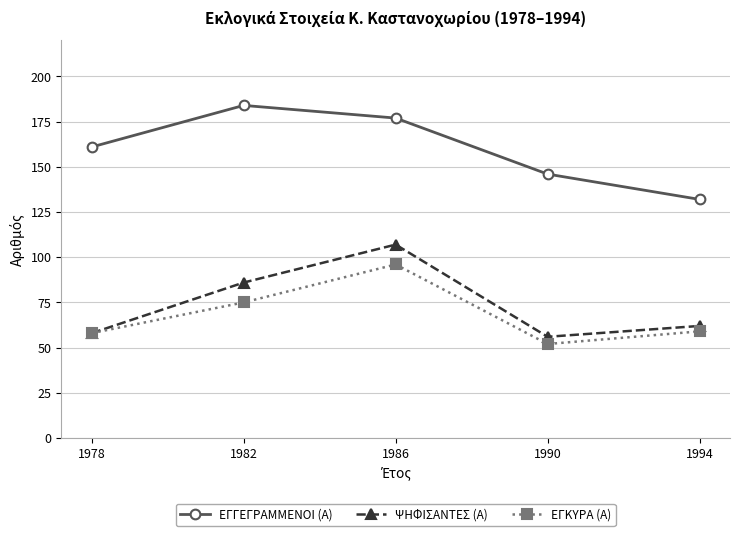

What is the difference between the maximum and minimum values in the ΕΓΚΥΡΑ (Α) series?

44